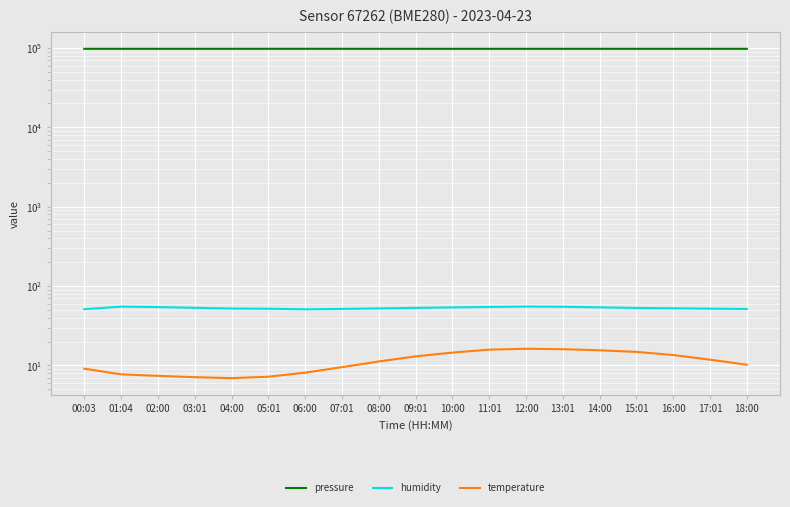

What is the label of the 3rd point from the left?

02:00